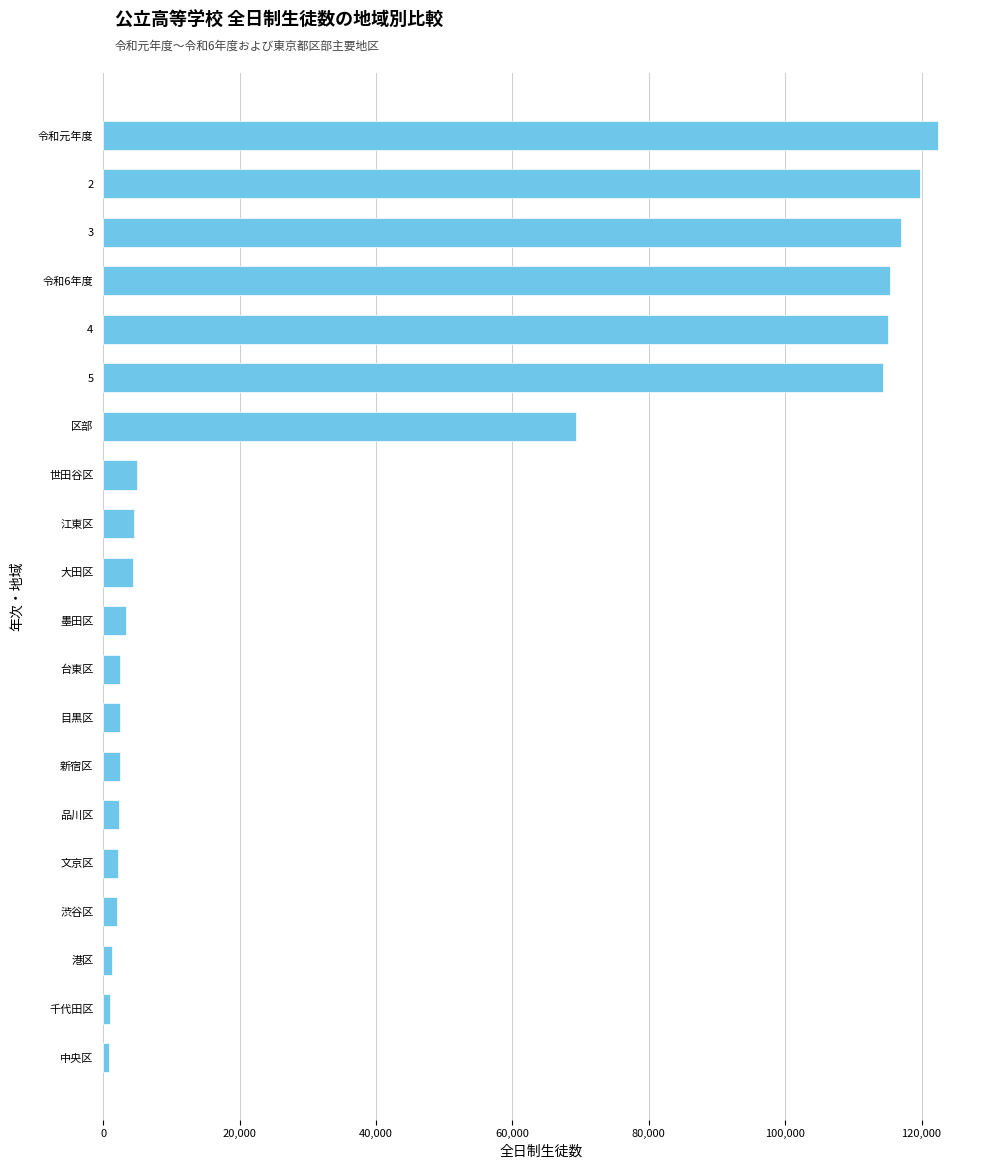

What is the difference between the maximum and second lowest values?

121494